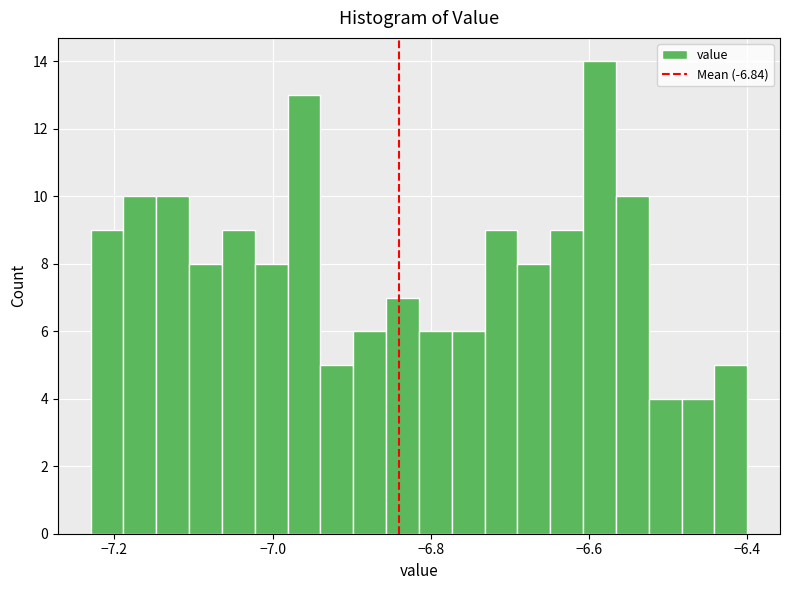

Around what value on the x-axis is the tallest bar? Give the approximate position of its centre, as read against the axis.

-6.58